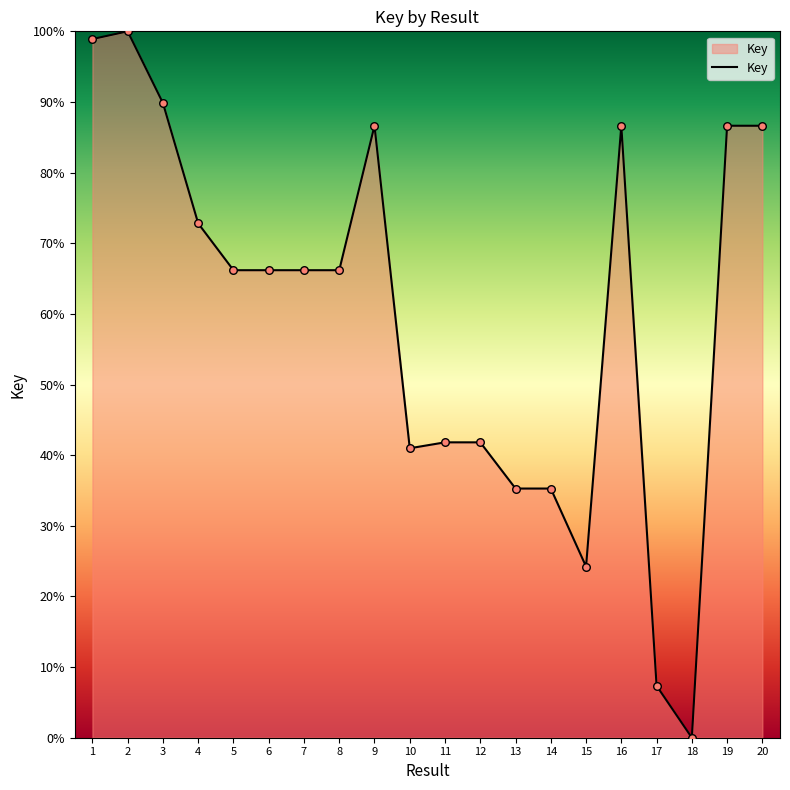

Approximately how many times larger is the value at 7 compared to 20?

0.8